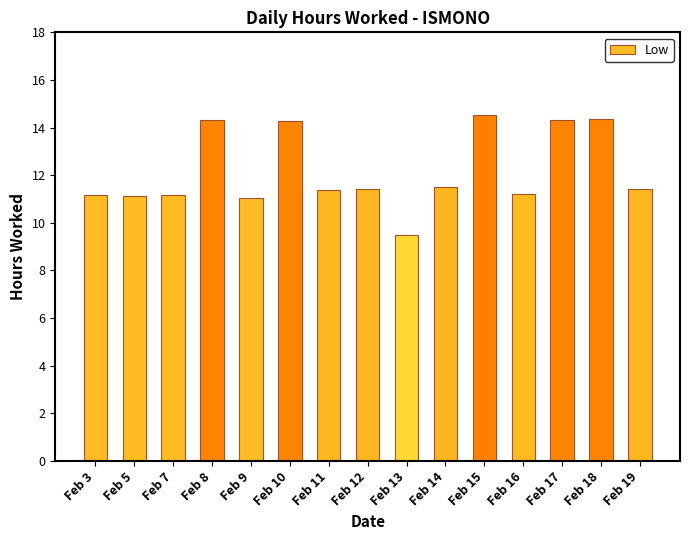

What is the ratio of the value at Feb 11 to the value at Feb 16?

1.0